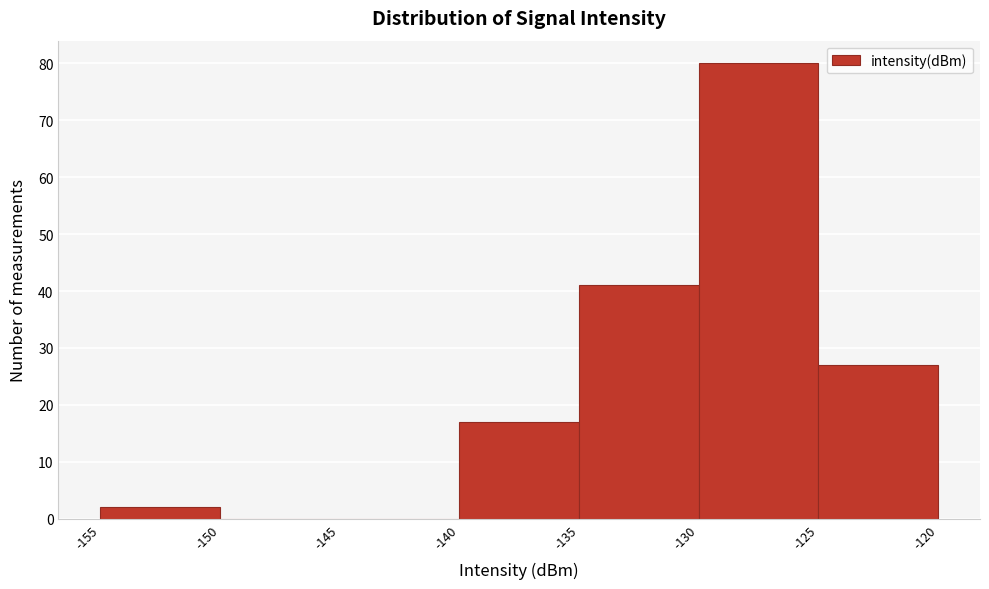

Reading left to right, list every bar in this chart as the range it spans on the x-axis followed by its height. The values are not printed on the chart, so give them approximately, as read against the axis.

-155 to -150: 2
-150 to -145: 0
-145 to -140: 0
-140 to -135: 17
-135 to -130: 41
-130 to -125: 80
-125 to -120: 27